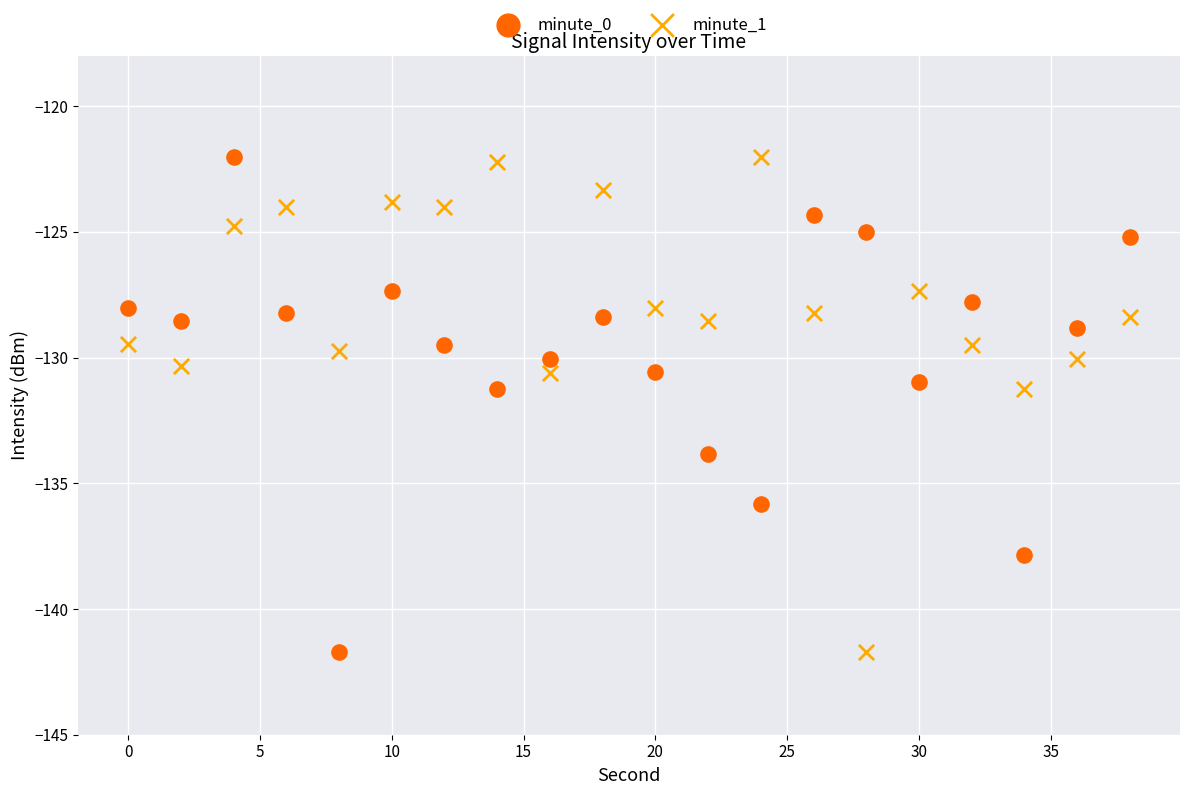

What is the X range (max minus min) for the scatter plot?

38.0